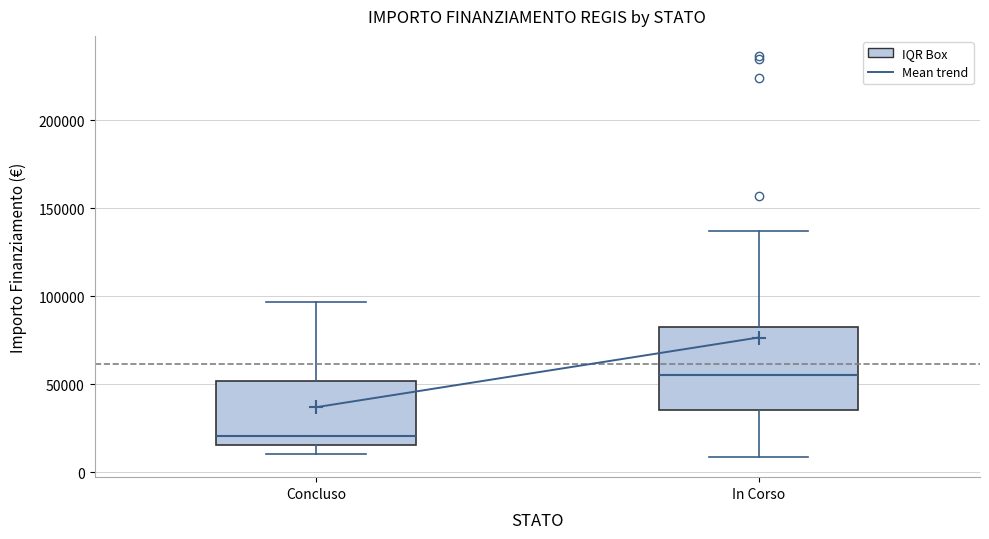

Reading left to right, transcribe this box plot: for each box, give where its median line is, the range the box spans, and where its two whiskers end, as read against the y-axis. The values are not printed on the chart, so give them approximately, as read against the axis.

Concluso: median 20000, box 15000 to 50000, whiskers 10000 to 95000
In Corso: median 55000, box 35000 to 85000, whiskers 10000 to 135000